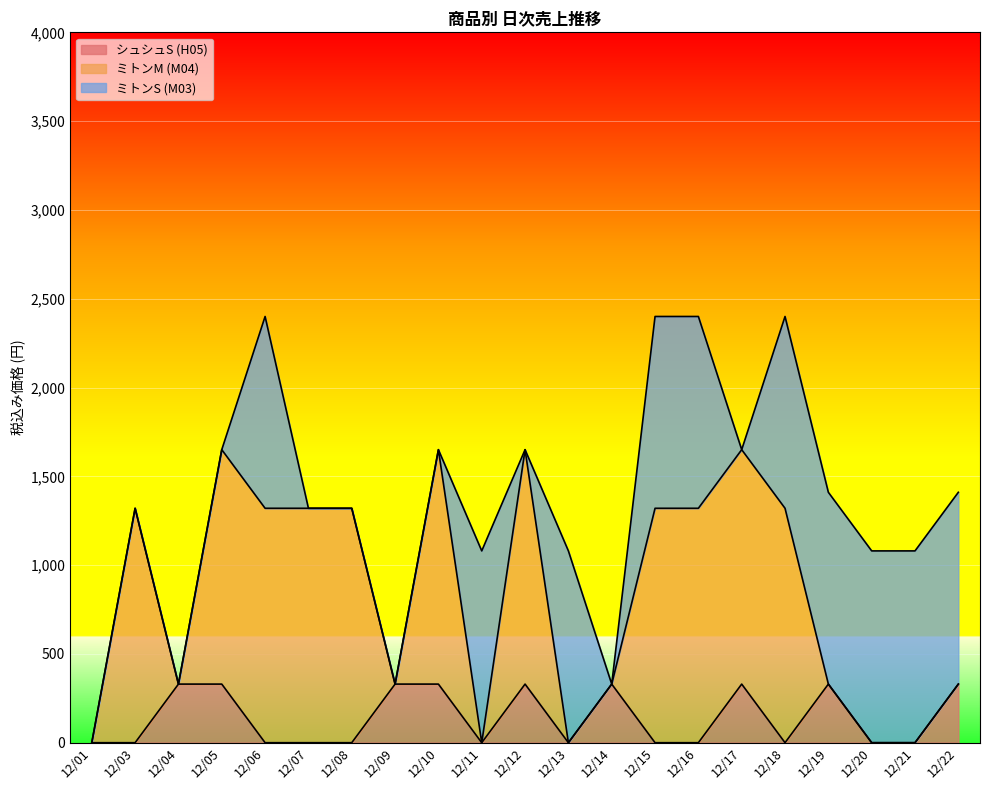

The value of シュシュS (H05) at 12/15 is -162. True or false?

False